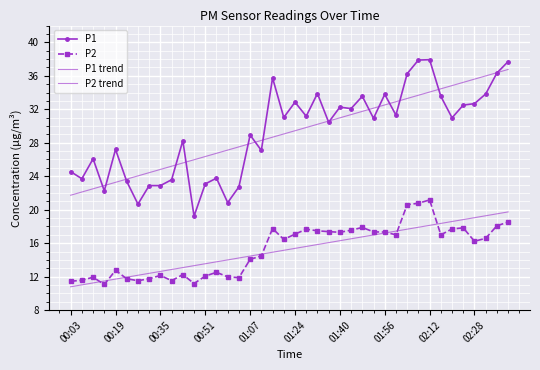

How many categories are shown in the chart?

40